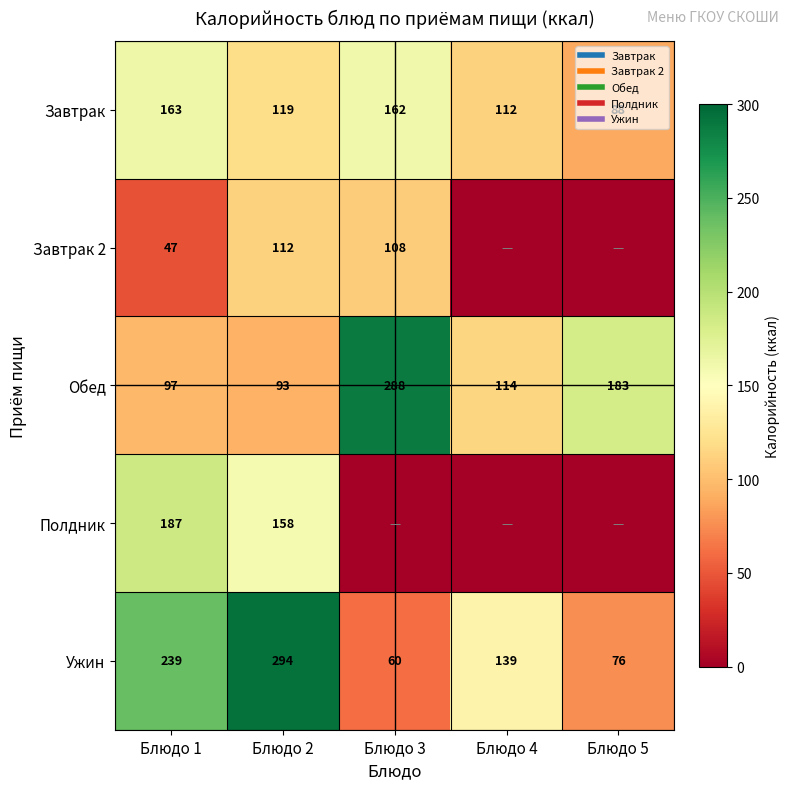

What is the approximate value of Завтрак 2 at Блюдо 3?

108.0